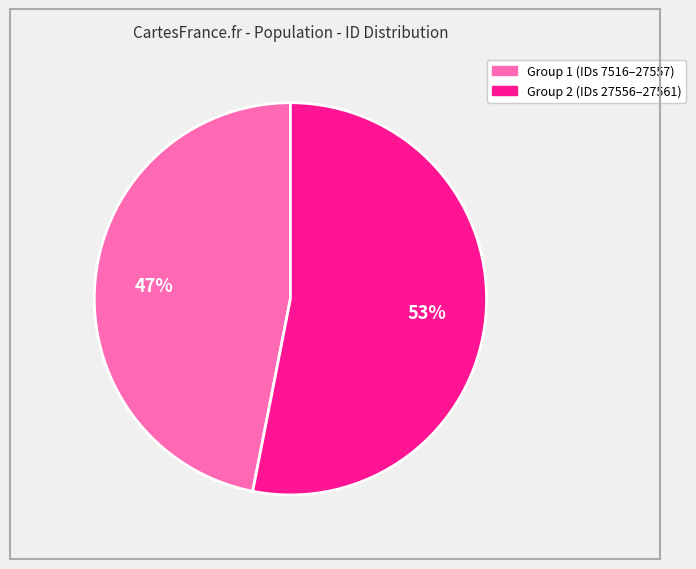

To the nearest percent, what is the average slice percentage?

50%